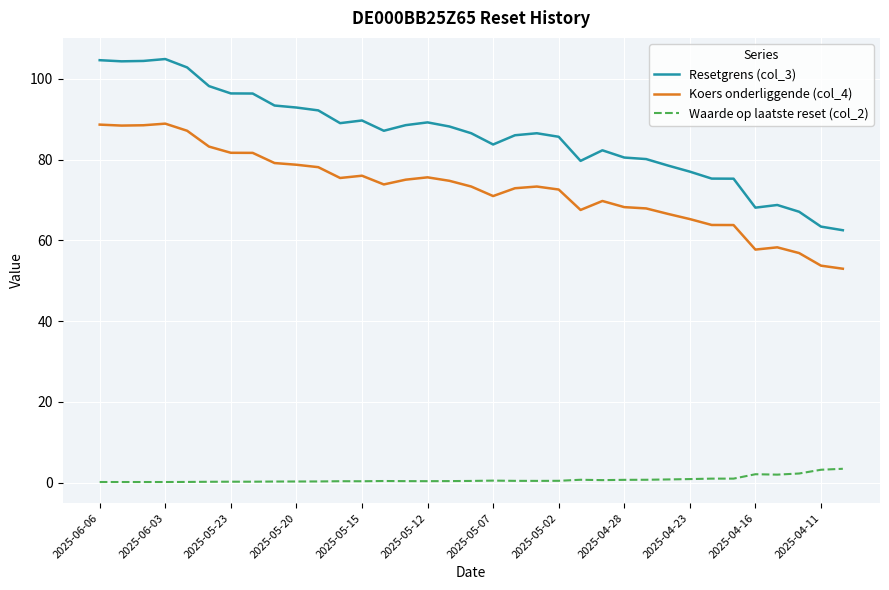

List the series in order of their overall mean, highest first.

Resetgrens (col_3), Koers onderliggende (col_4), Waarde op laatste reset (col_2)